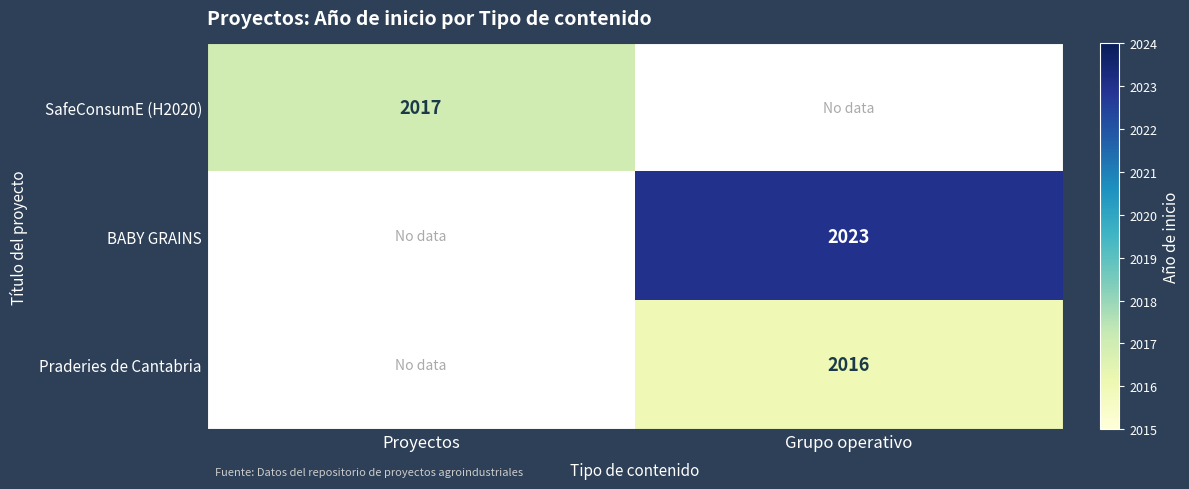

True or false: BABY GRAINS has a value of 3595 at Grupo operativo.

False